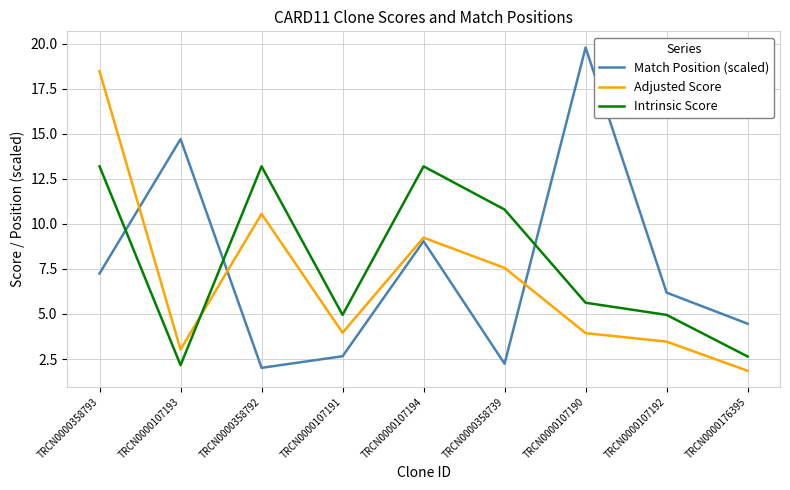

What position from the left is TRCN0000107190?

7